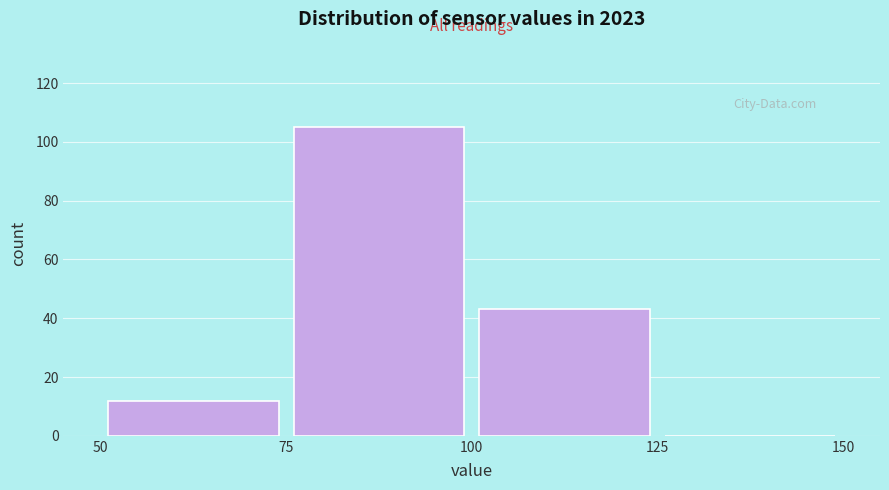

Over which range of the x-axis is the bar tallest?

75 to 100